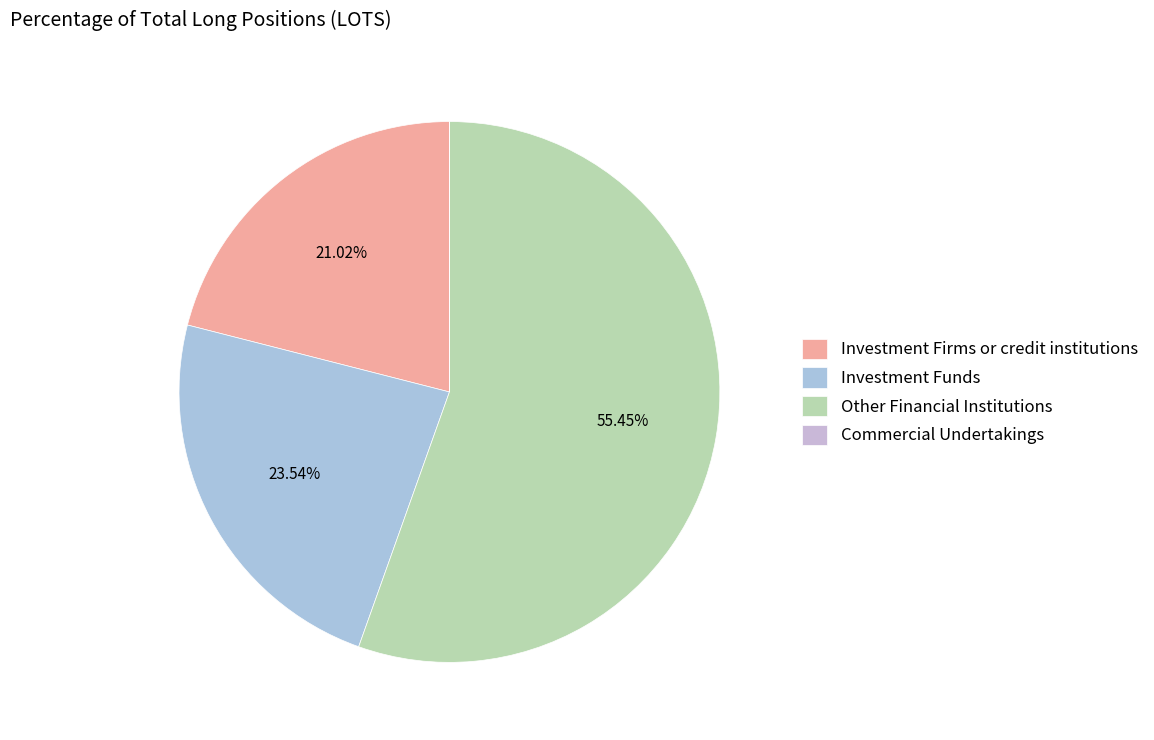

Which slice is the smallest?

Commercial Undertakings